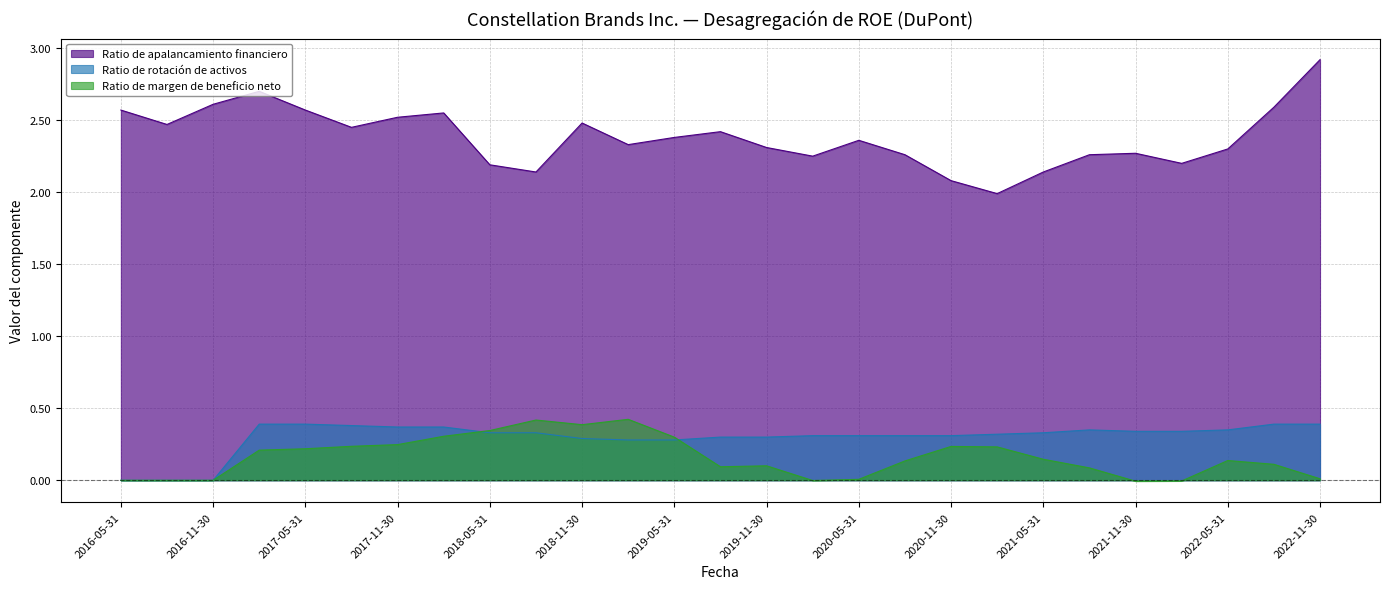

What are all the series names shown in the legend?

Ratio de apalancamiento financiero, Ratio de rotación de activos, Ratio de margen de beneficio neto